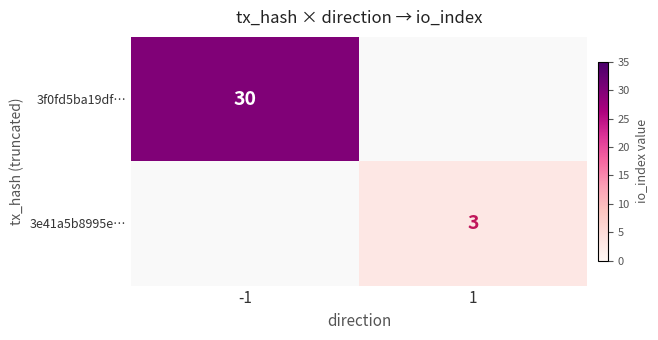

Is the value of 3e41a5b8995e… at 1 greater than the value of 3f0fd5ba19df… at -1?

No